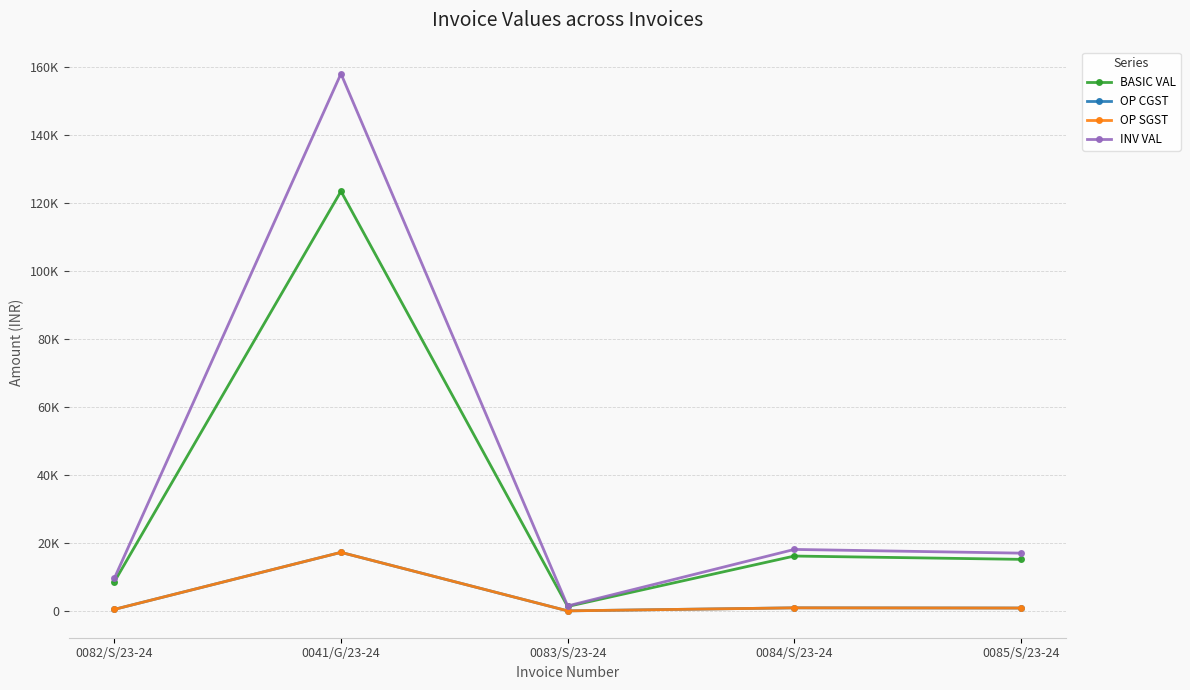

Is this an area chart (filled region under the line)?

No